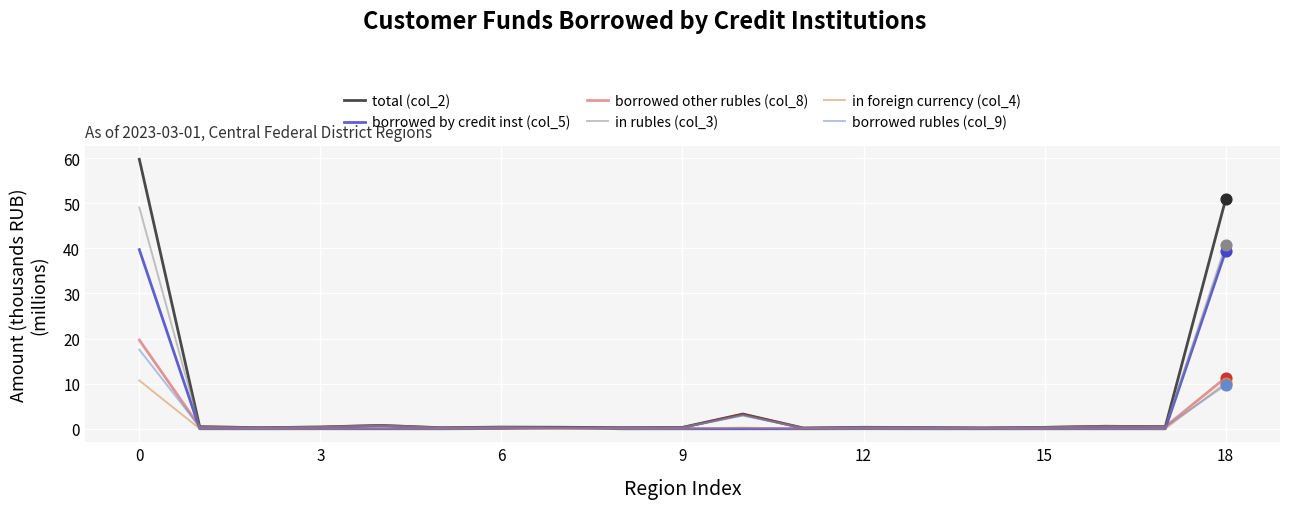

What are all the series names shown in the legend?

total (col_2), borrowed by credit inst (col_5), borrowed other rubles (col_8), in rubles (col_3), in foreign currency (col_4), borrowed rubles (col_9)